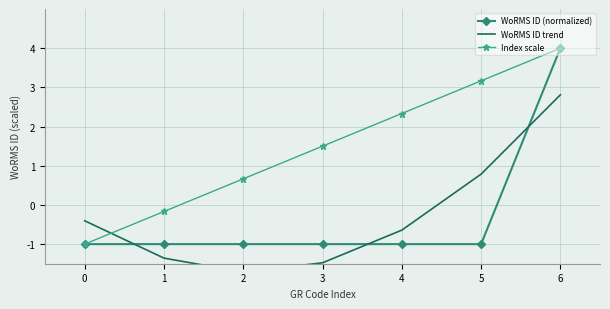

How many values in WoRMS ID trend are below zero?

5